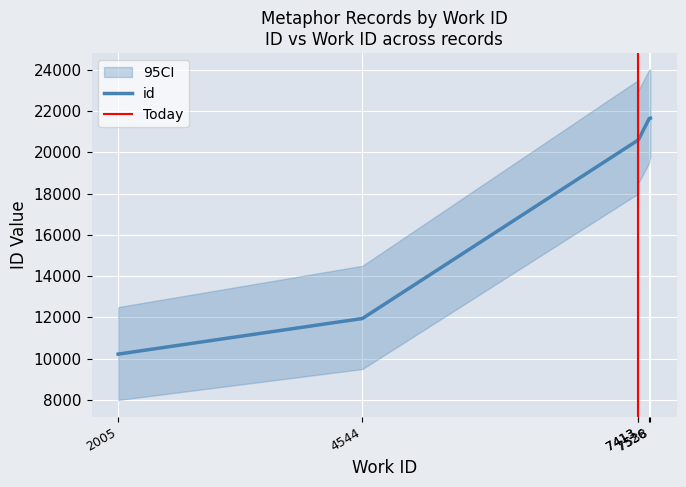

Is it true that the value at 7538 is 37677?

False